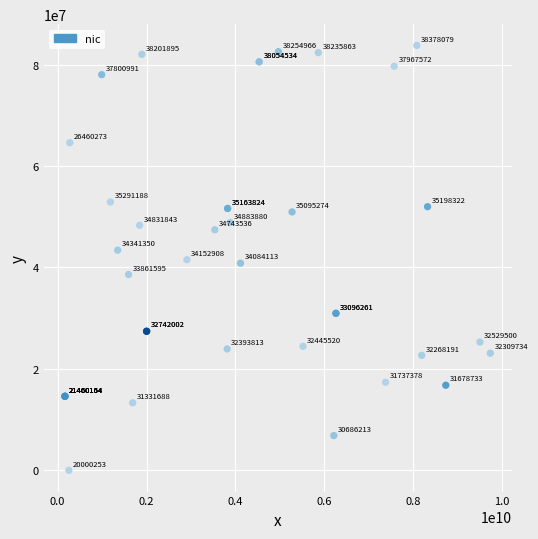

What Y value in the scatter plot is closest to 41891665?

41529089